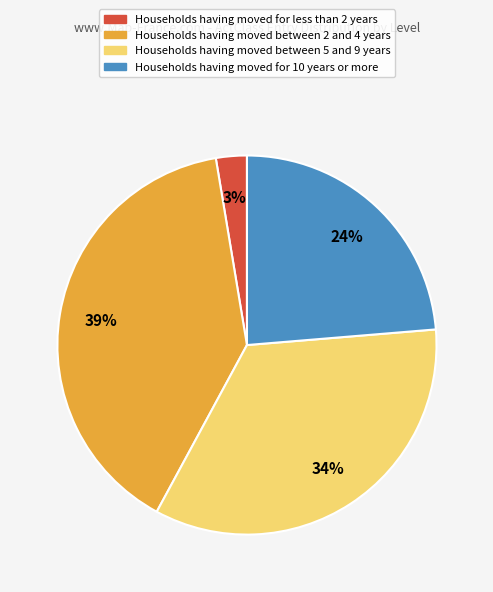

Which category has the smallest portion of the pie?

Households having moved for less than 2 years